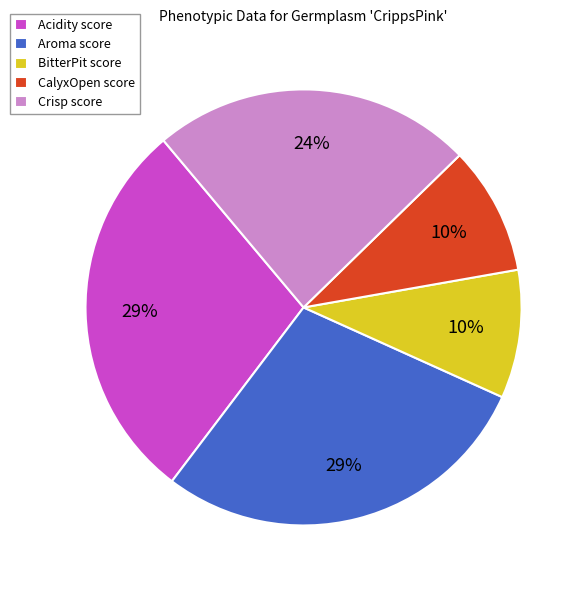

What percentage is the Crisp score slice, to the nearest percent?

24%